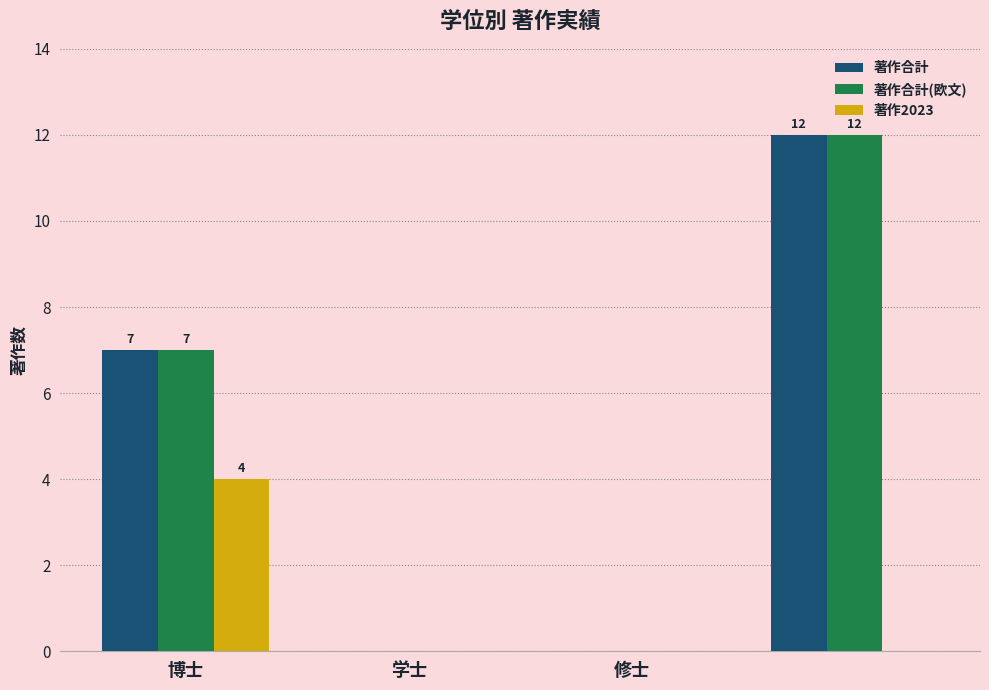

Count the number of data series in this chart.

3